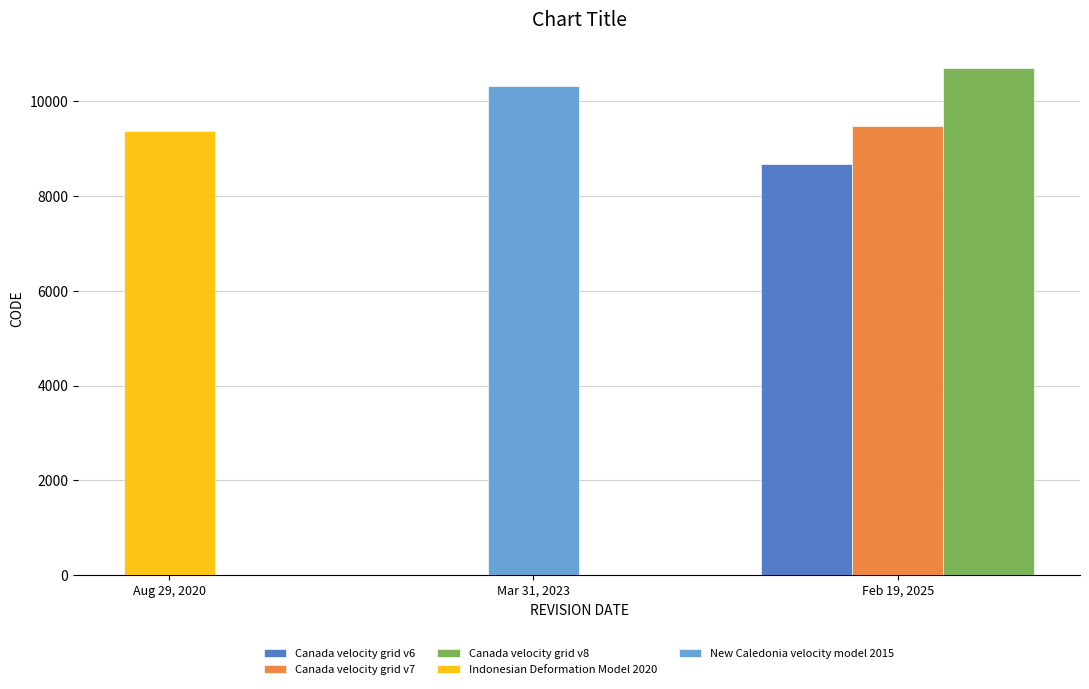

What is the sum of all Indonesian Deformation Model 2020 values?

9375